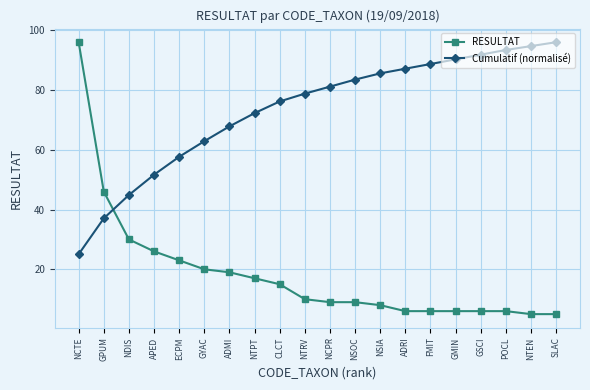

What is the maximum value for Cumulatif (normalisé)?

96.0